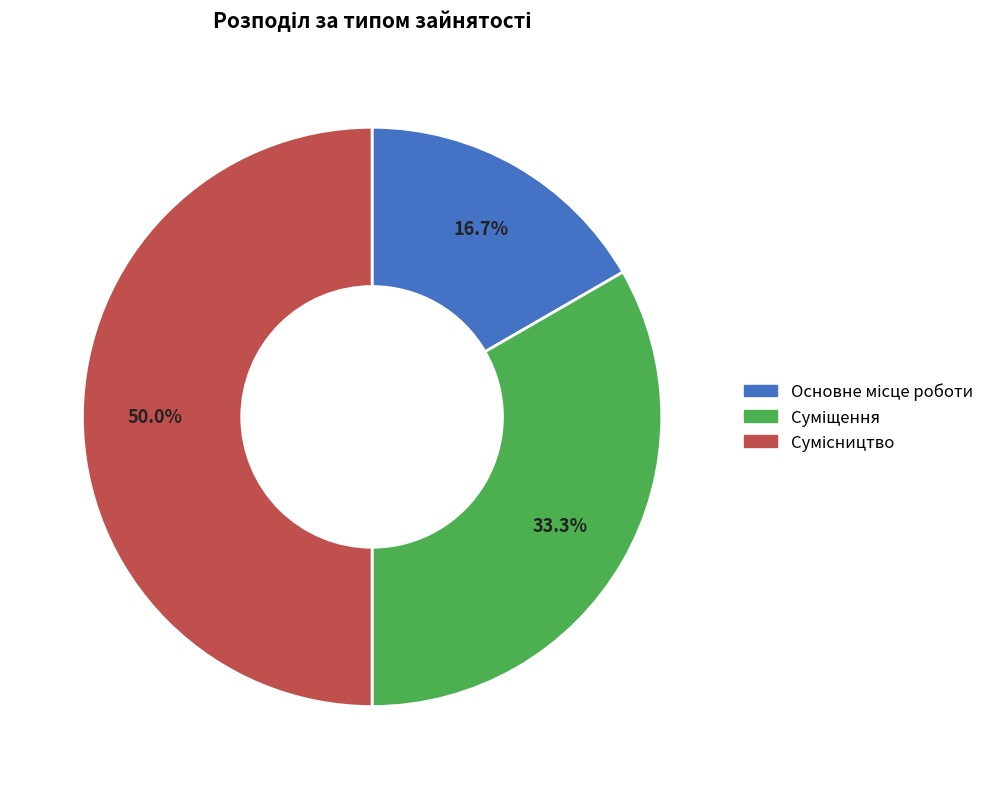

What is the change in value from Суміщення to Сумісництво?

+1